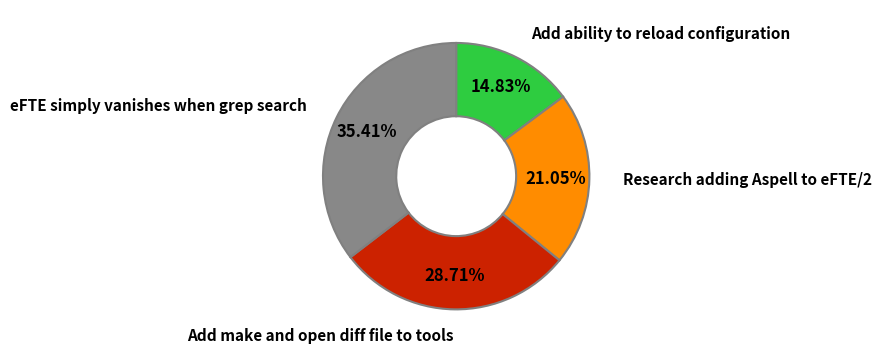

What percentage is the eFTE simply vanishes when grep search slice, to the nearest percent?

35%